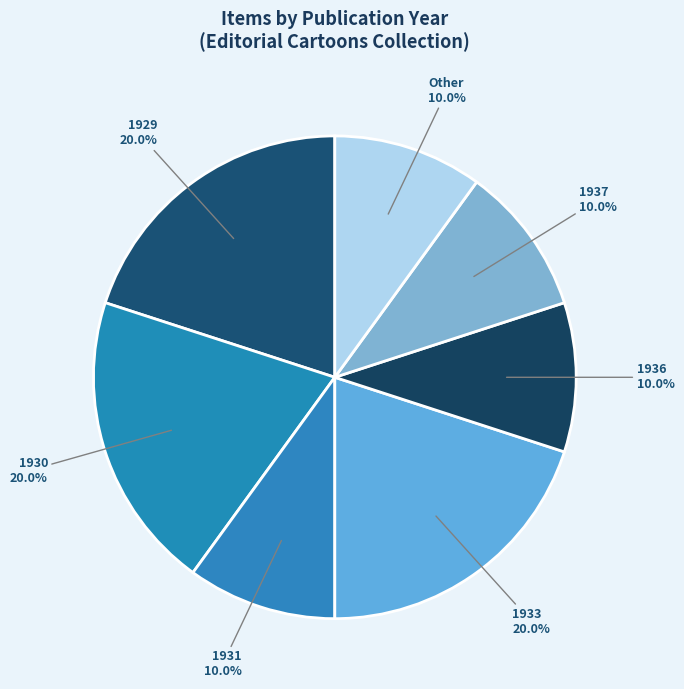

Approximately how many times larger is the value at 1933 compared to 1930?

1.0